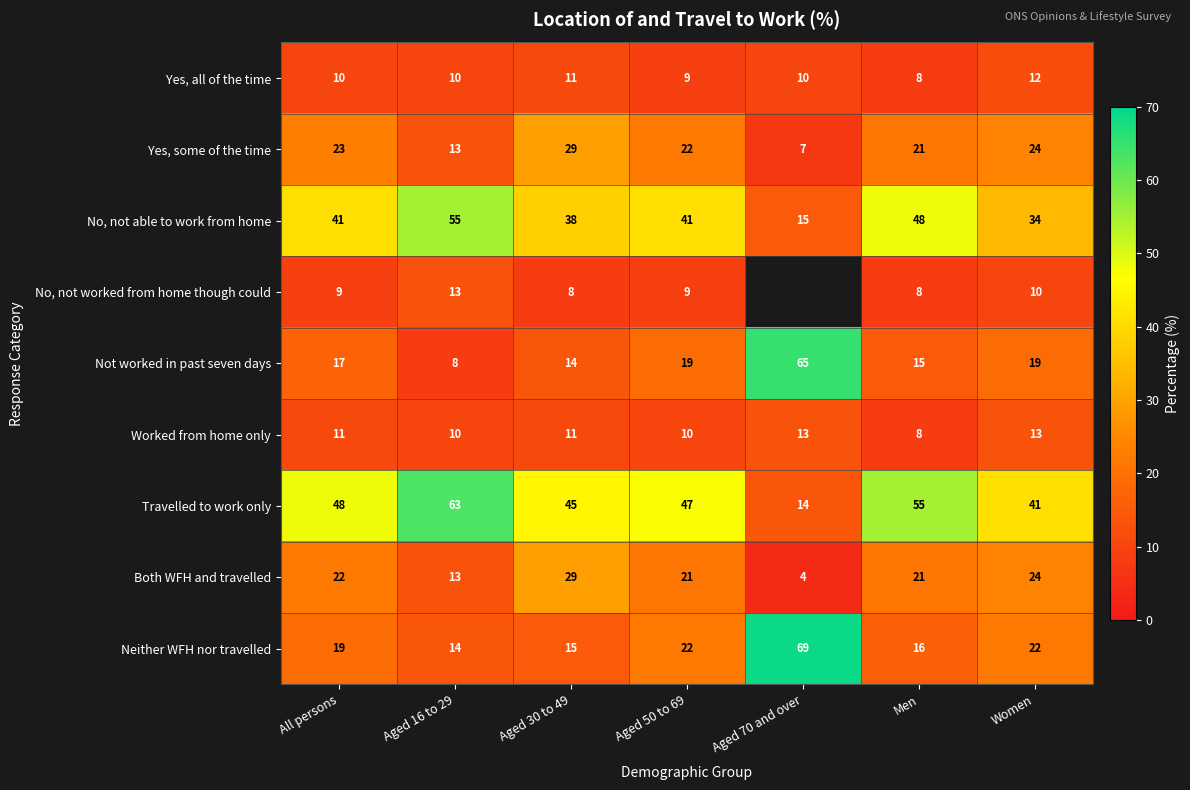

At All persons, list the series in order from largest to smallest.

Travelled to work only, No, not able to work from home, Yes, some of the time, Both WFH and travelled, Neither WFH nor travelled, Not worked in past seven days, Worked from home only, Yes, all of the time, No, not worked from home though could